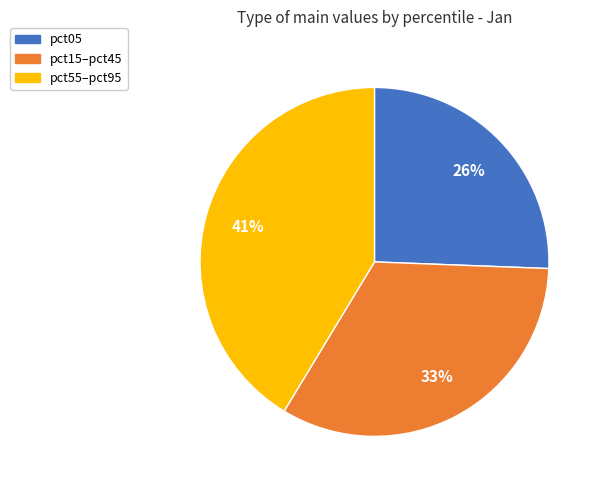

How many slices are in this pie chart?

3